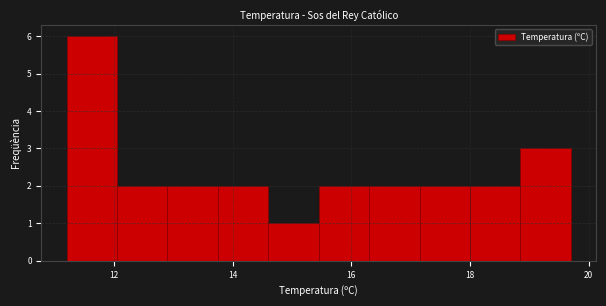

How tall is the bar that spans 12.05 to 12.90 on the x-axis? Neither the bar edges nor the heights are printed on the chart, so give them approximately, as read against the axes.

2